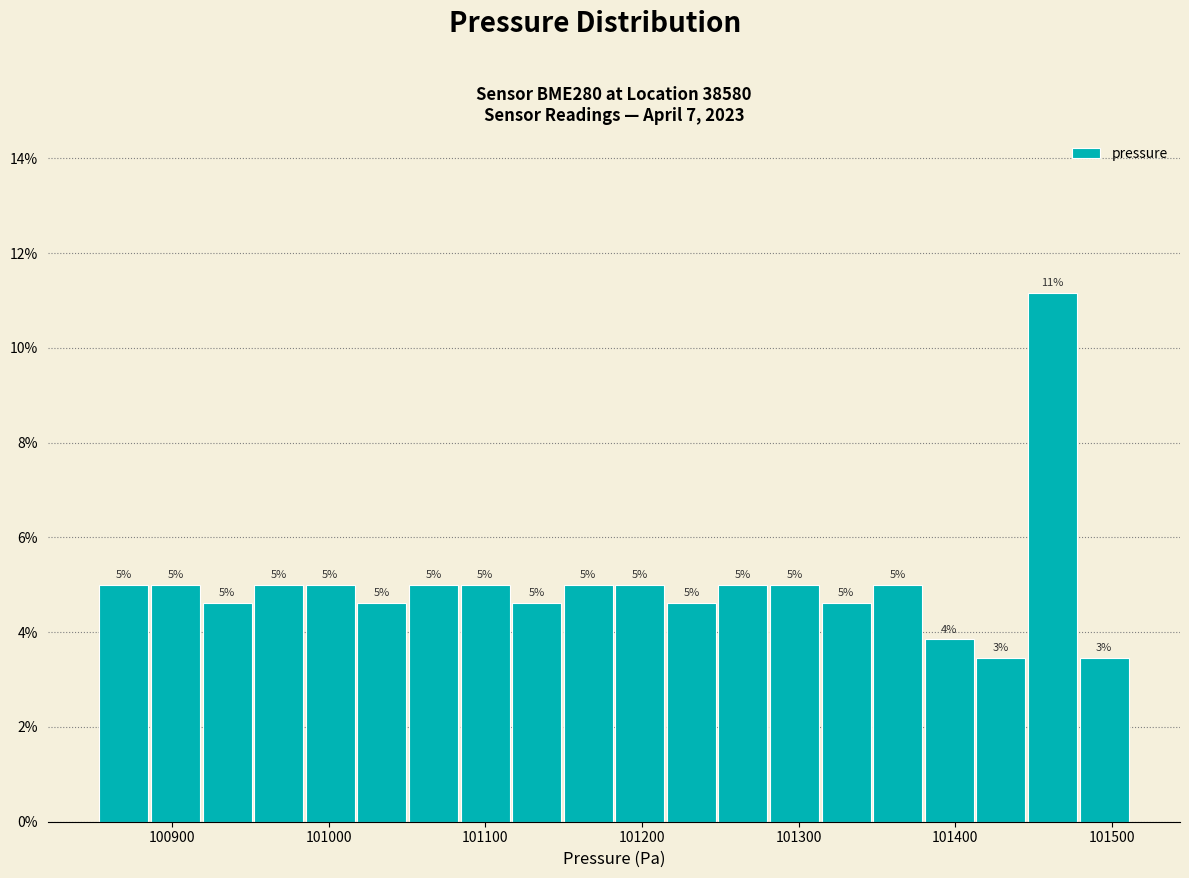

Read against the x-axis, roughly where is the centre of the tallest bar?

101460